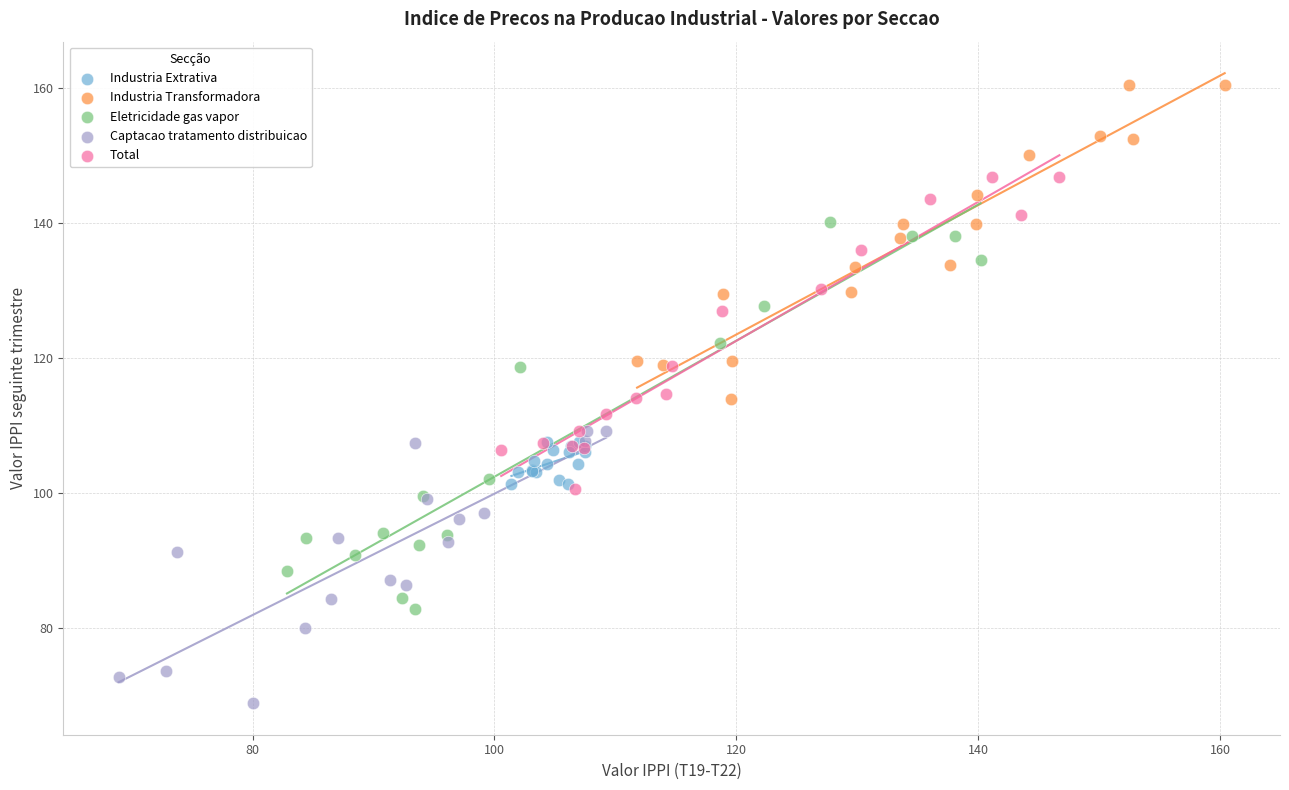

Which series has the widest spread of Y values?

Eletricidade gas vapor